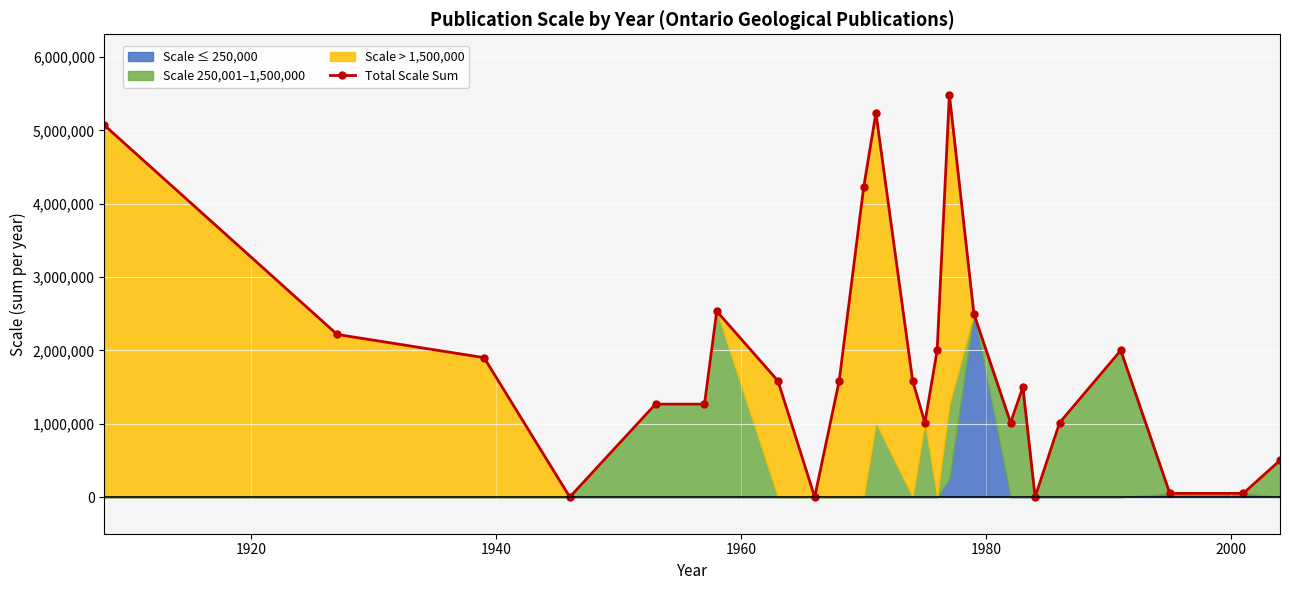

What is the sum of all values?

45598800